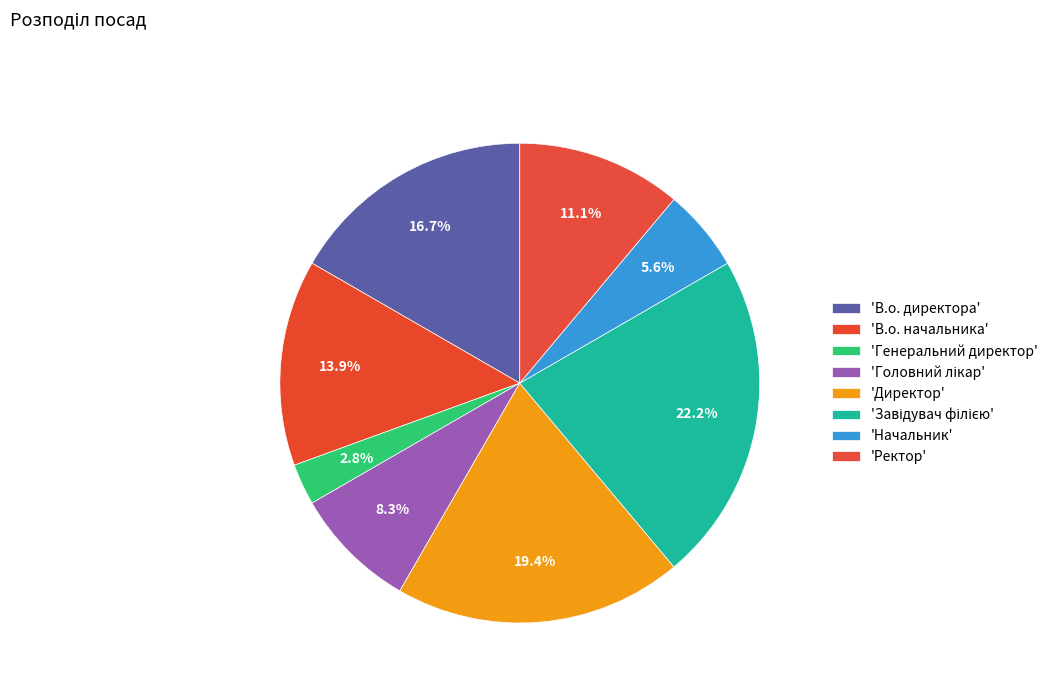

How many segments does this pie chart have?

8